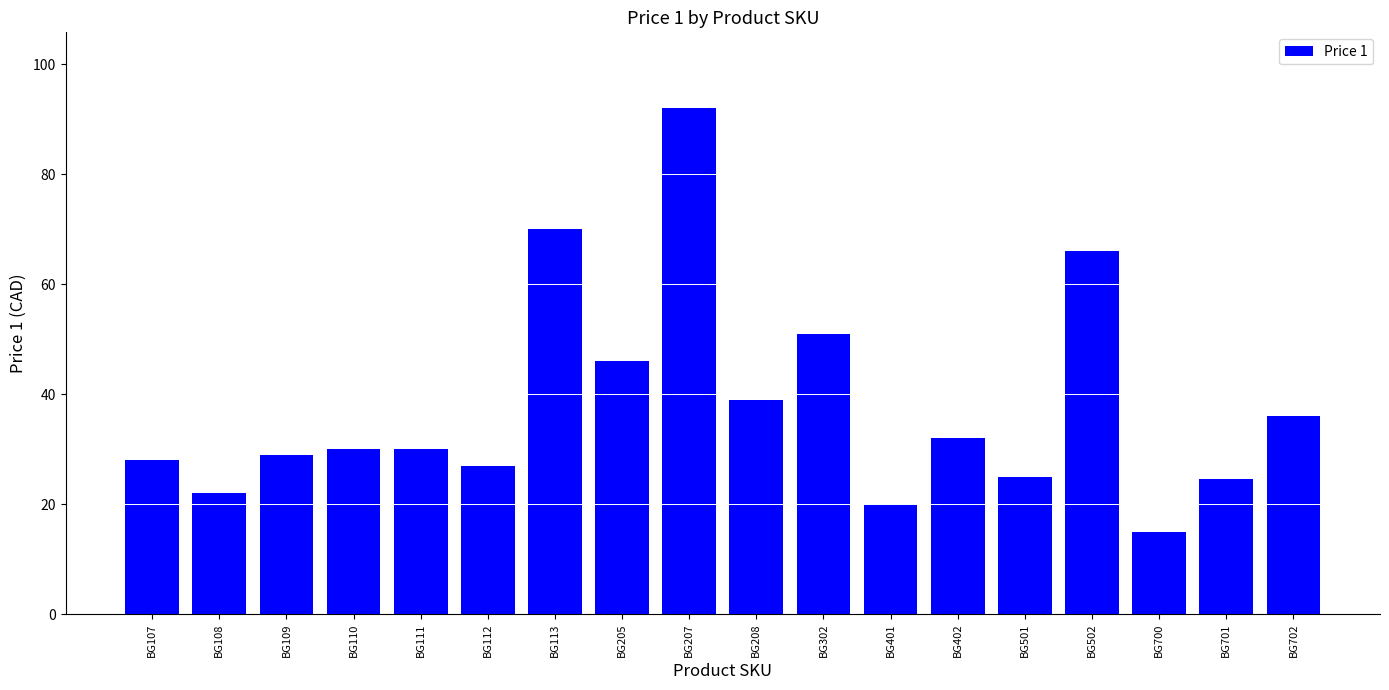

Between BG501 and BG111, which is larger?

BG111